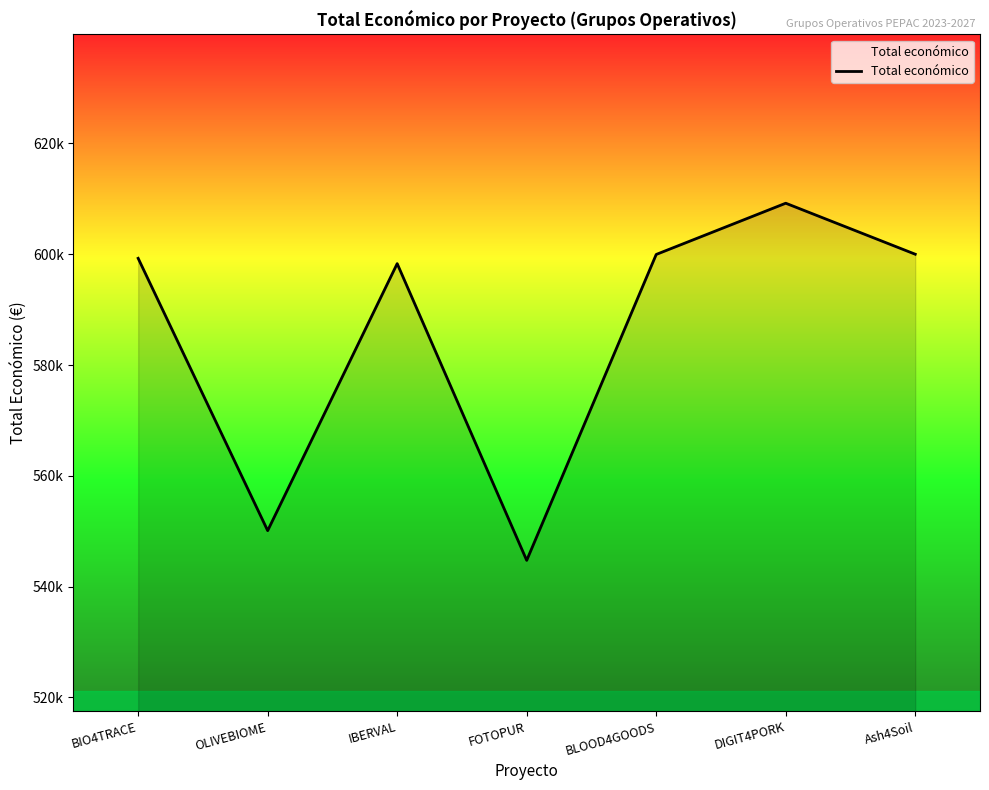

Between FOTOPUR and OLIVEBIOME, which is larger?

OLIVEBIOME